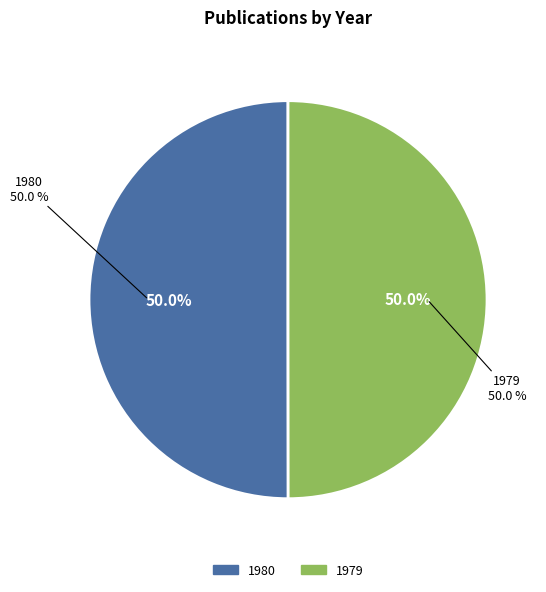

Which category accounts for the majority?

1980